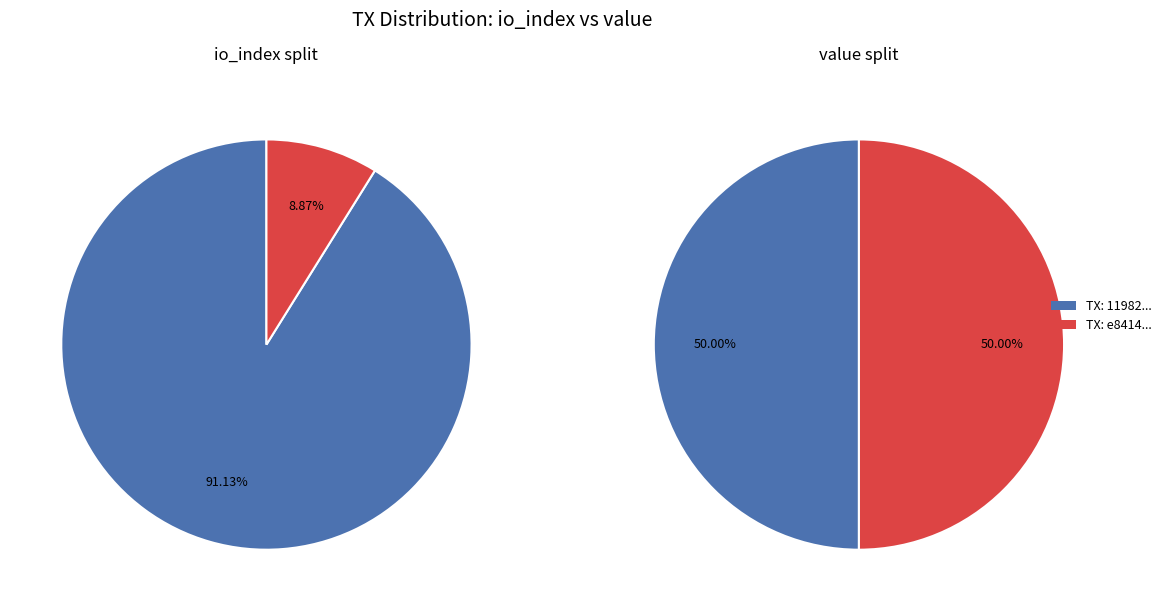

How many segments does this pie chart have?

2